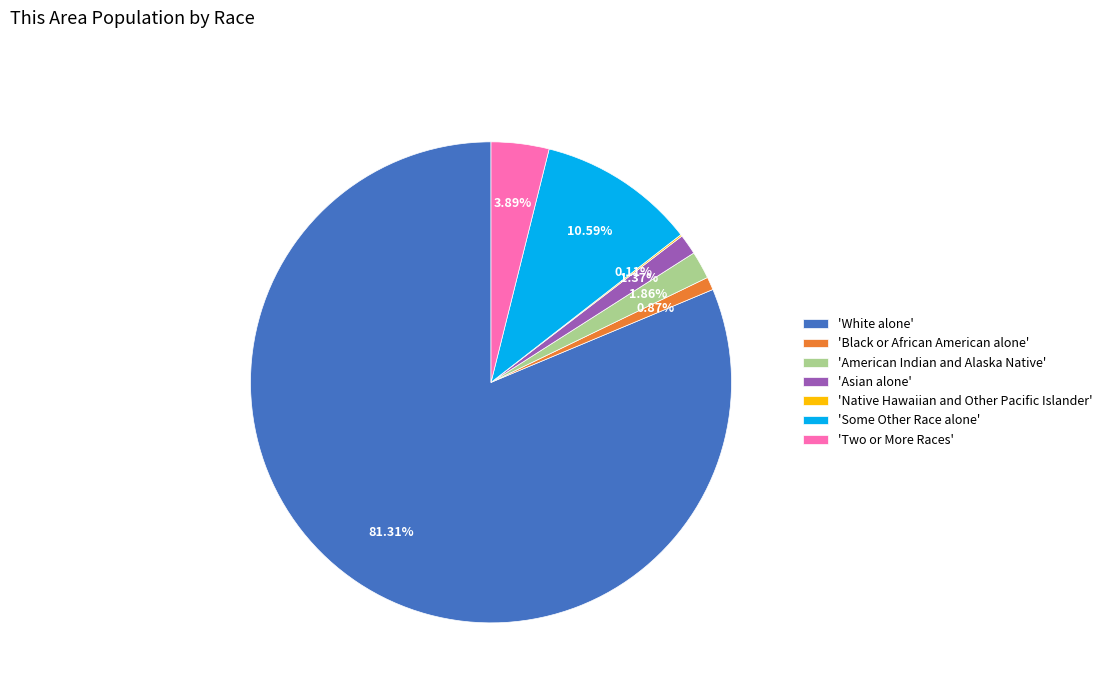

Between 'Black or African American alone' and 'White alone', which is larger?

'White alone'